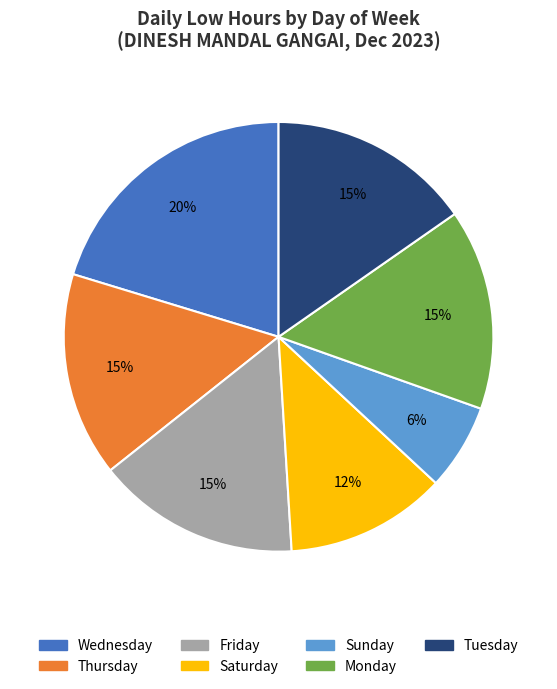

Is it true that Saturday is 12% of the pie?

True